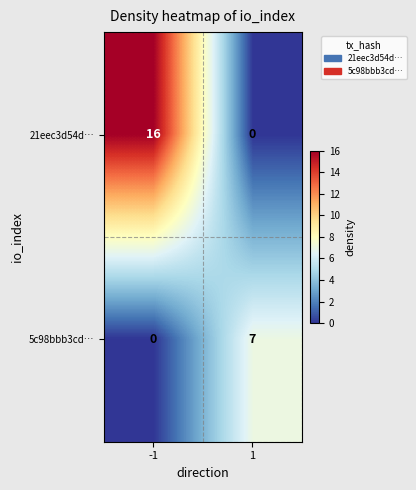

Which series has the widest spread of values?

21eec3d54d…